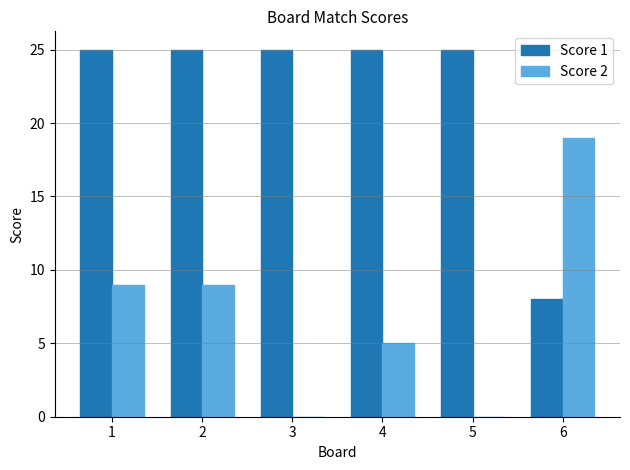

What is the sum of the Score 1 values at 6 and 2?

33